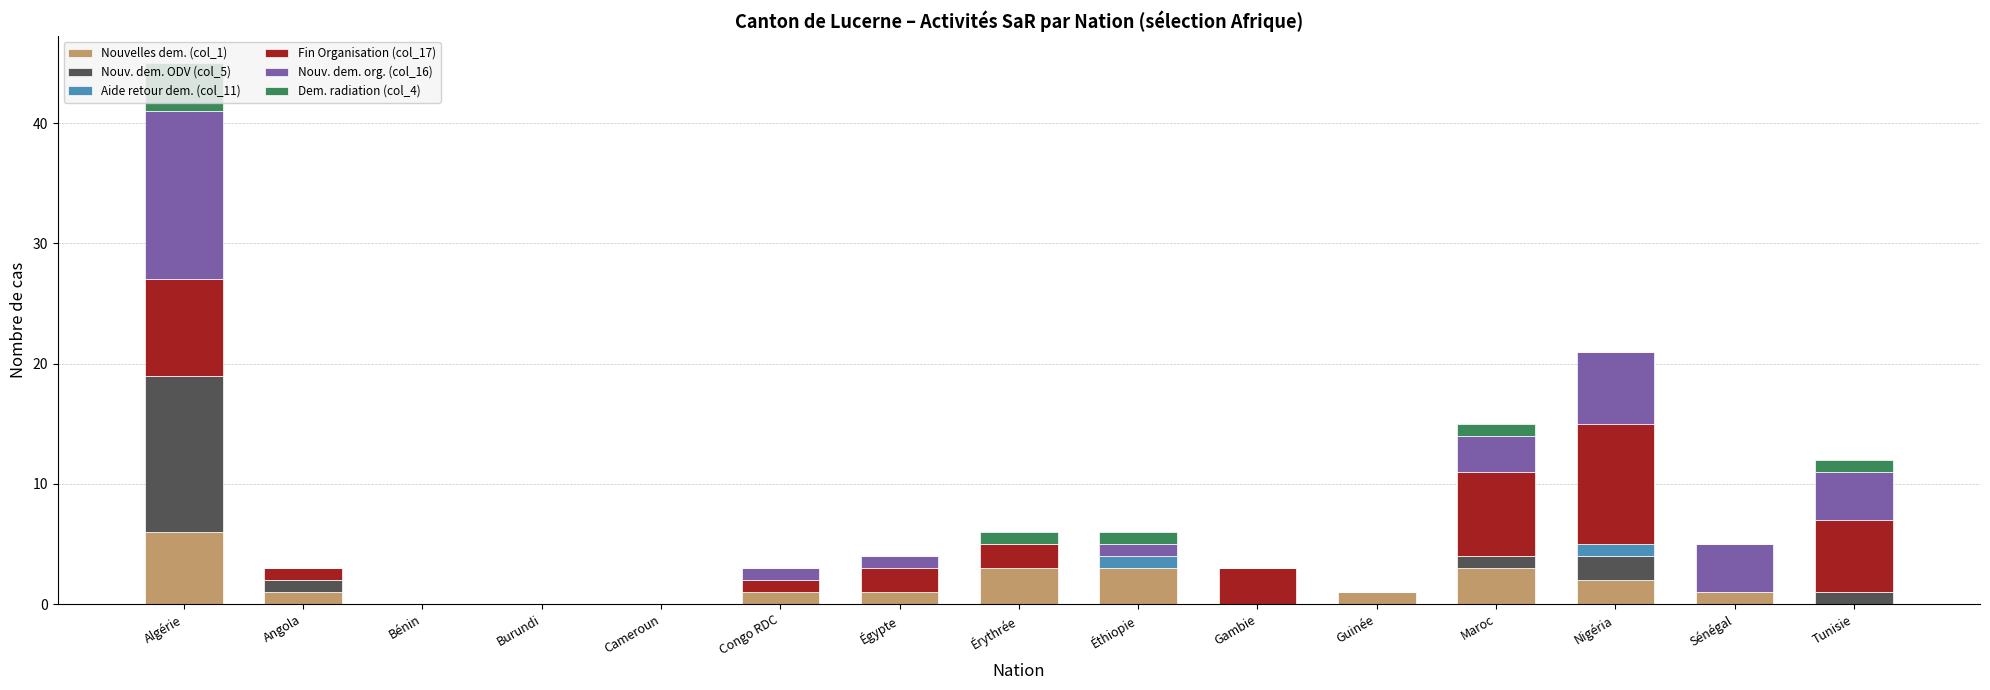

At which category is the sum across all series the highest?

Algérie